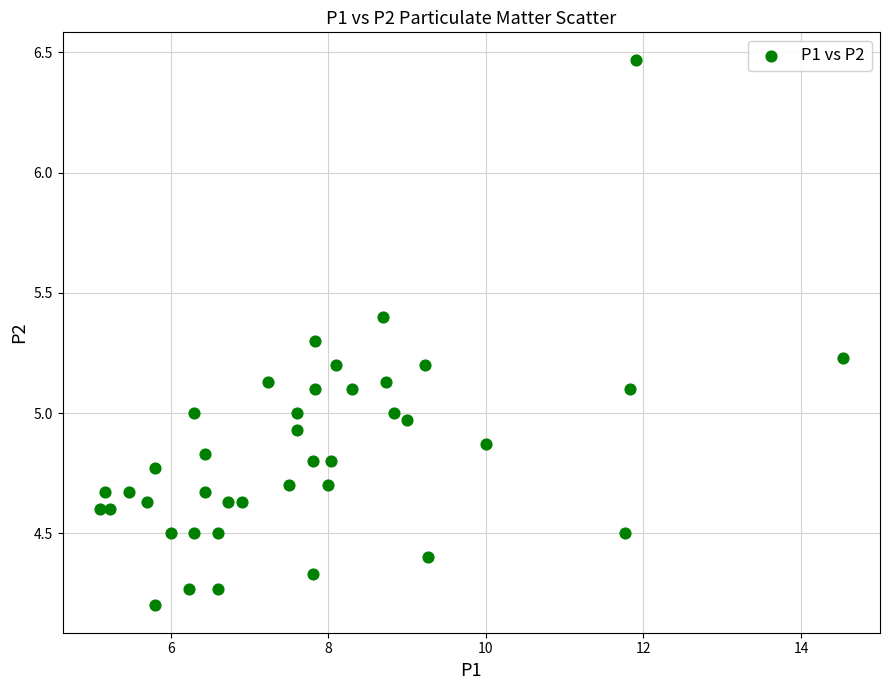

What is the range of X values (max minus min)?

9.4